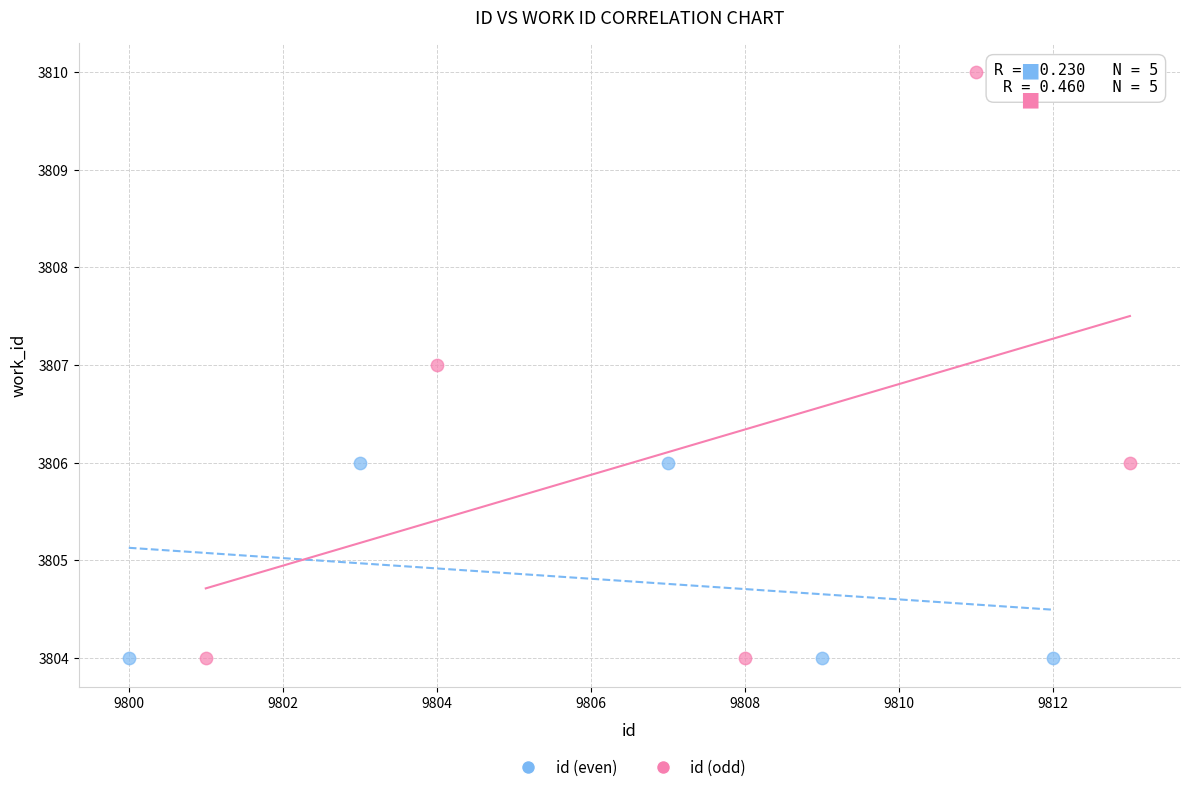

Which series reaches the maximum Y coordinate?

id (odd)